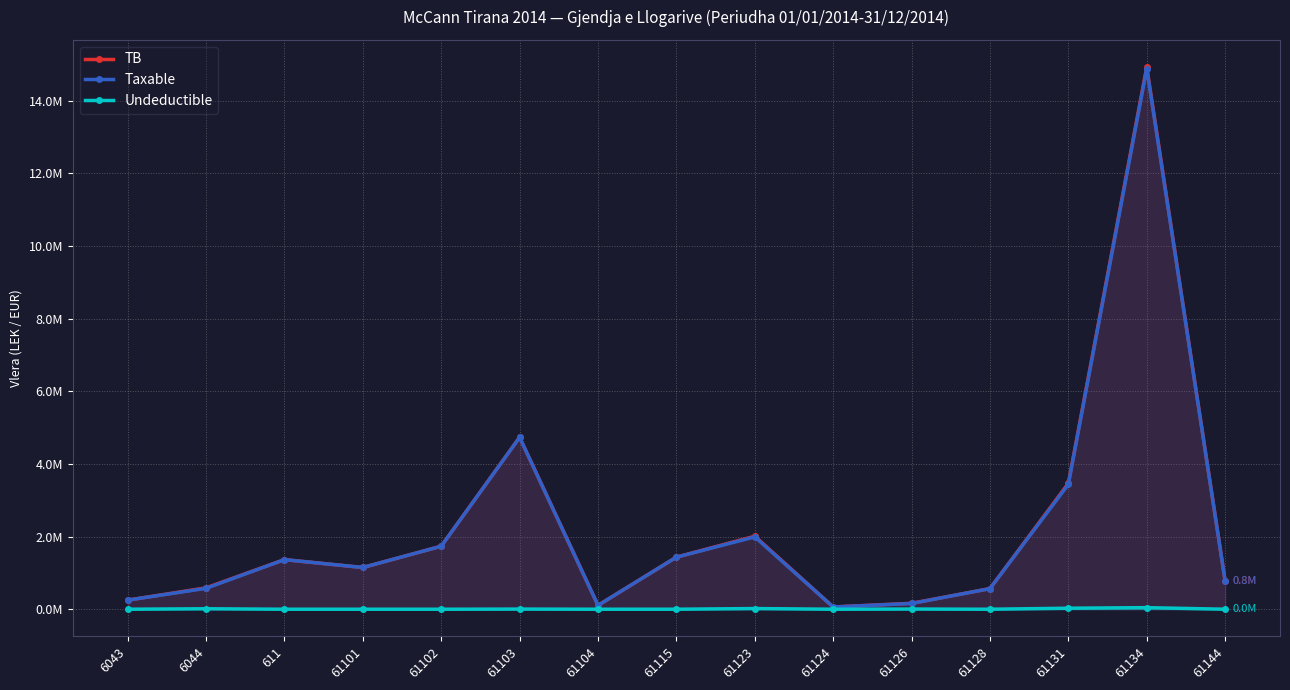

What is the sum of all Taxable values?

33231204.0